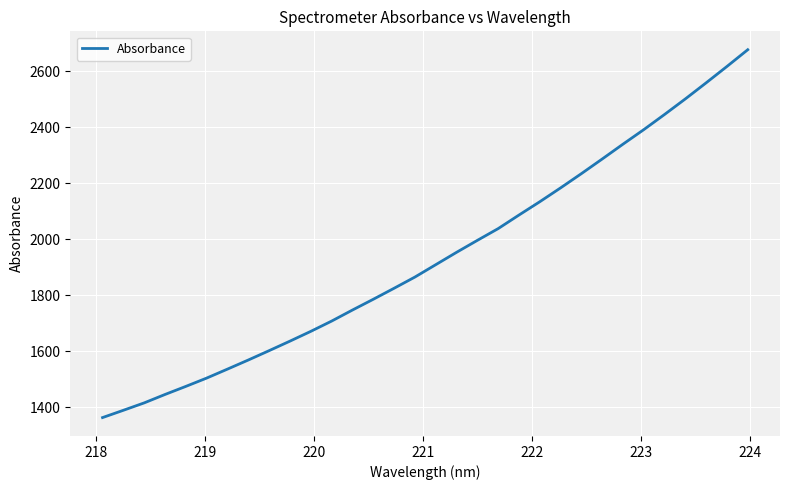

How many distinct data groups are displayed?

1